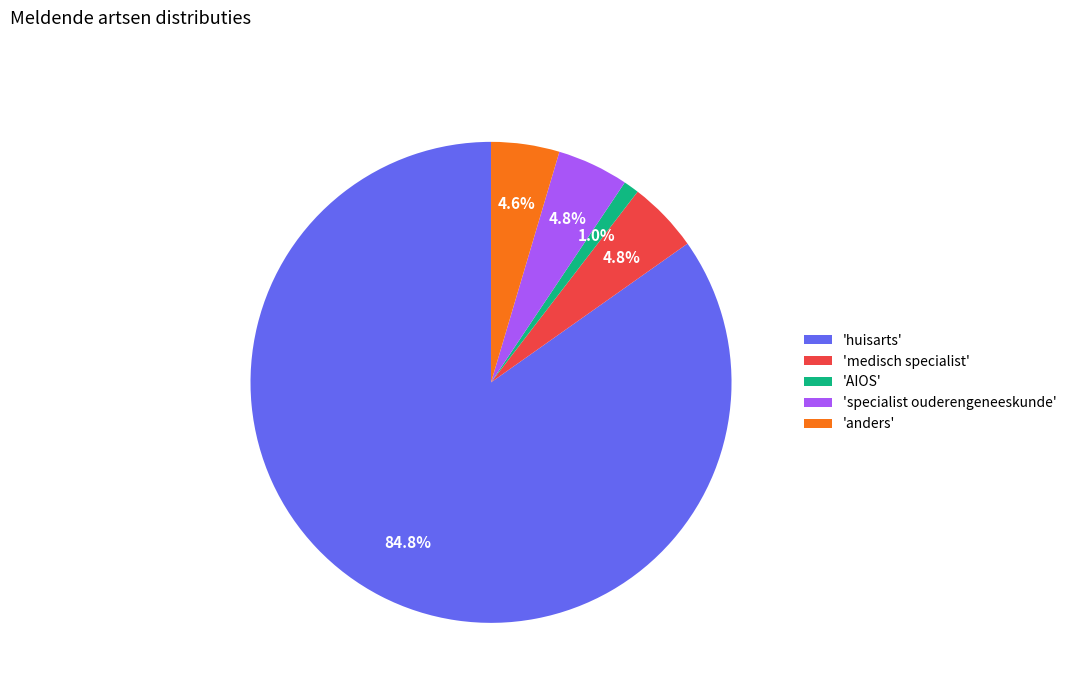

Is the sum of 'huisarts' and 'AIOS' greater than half?

Yes